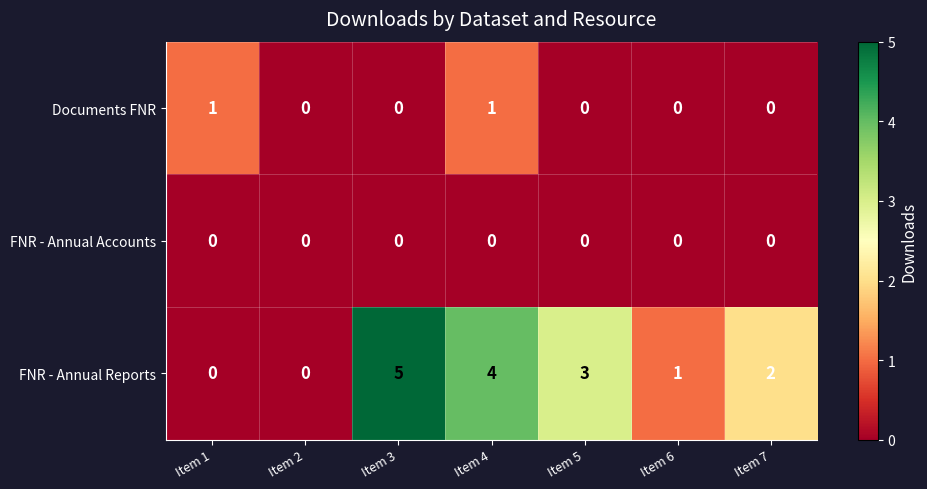

Which series has the largest total across all categories?

FNR - Annual Reports